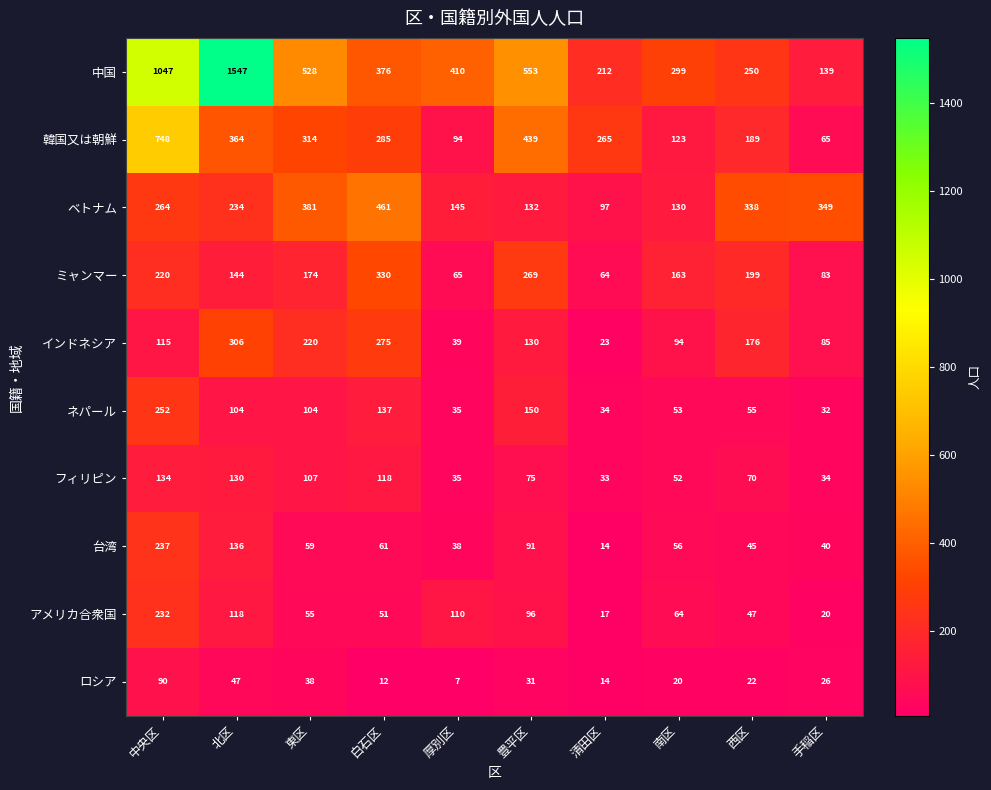

Is it true that 中国 equals 299 at 南区?

True